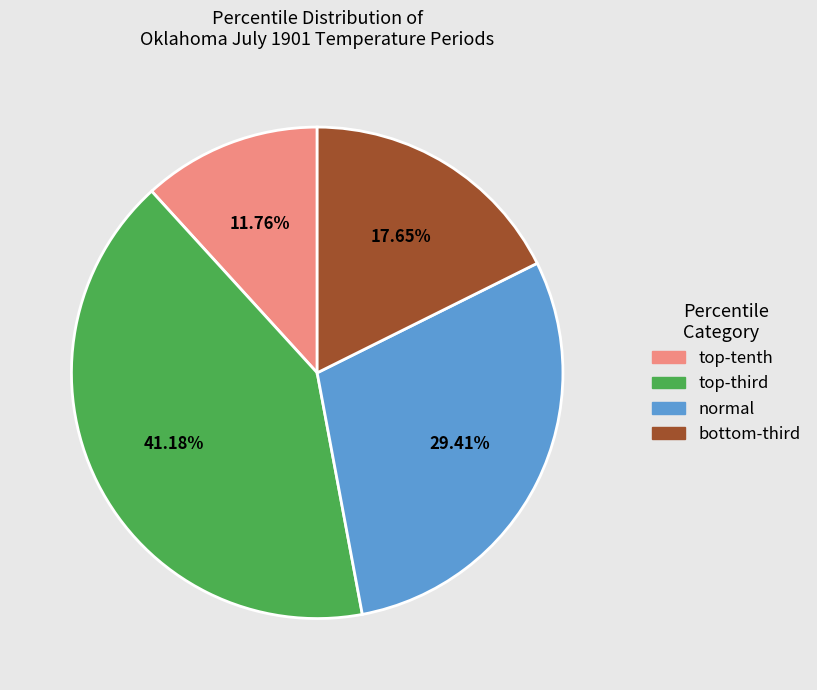

How many segments does this pie chart have?

4